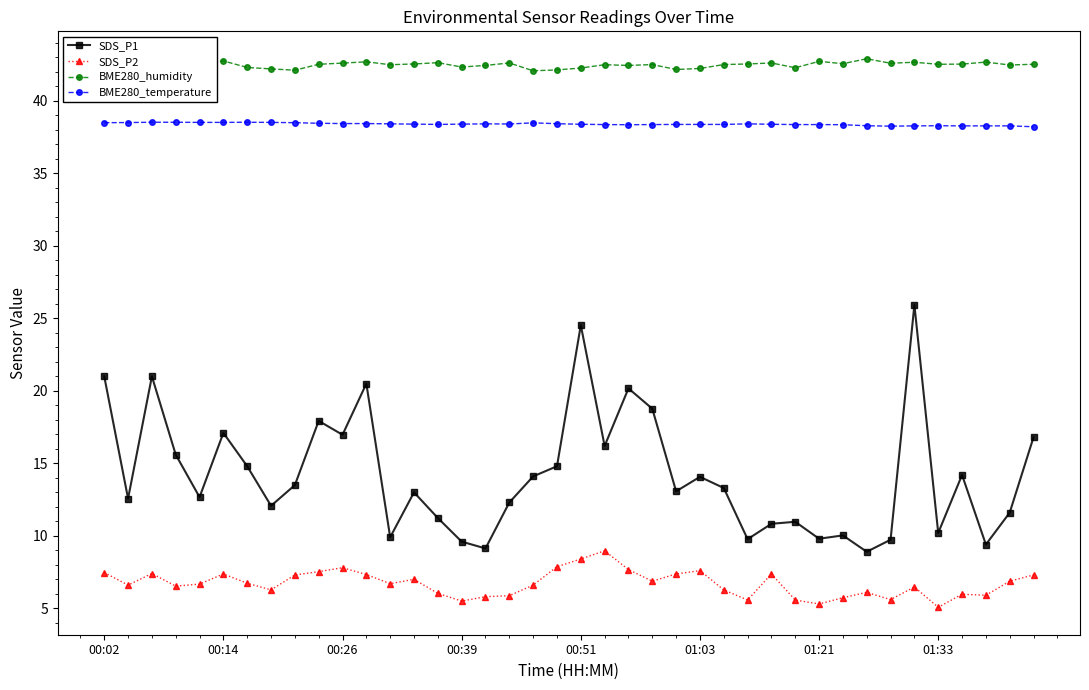

At how many categories does at least one series exceed 21?

40